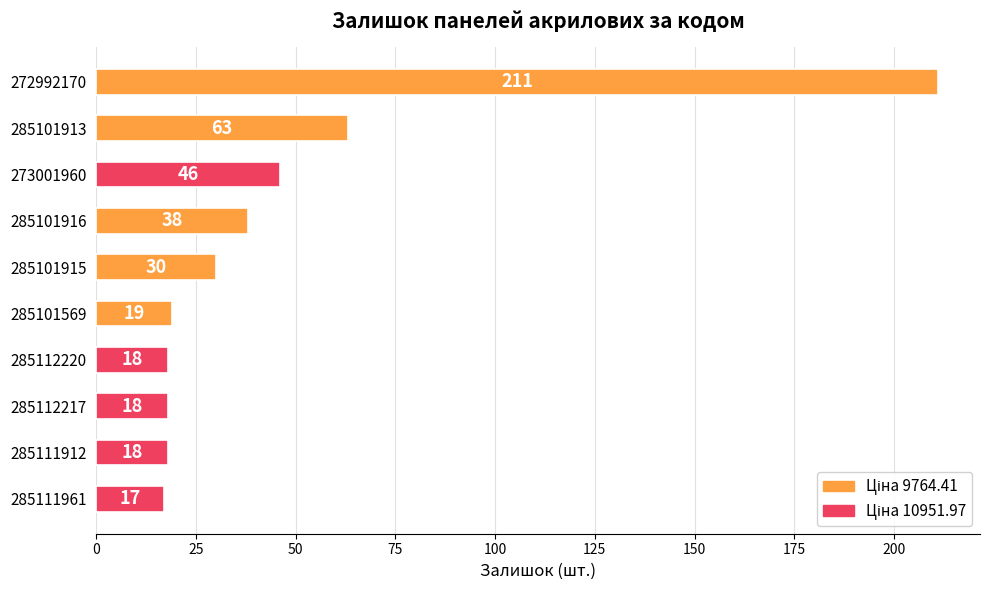

At which label is the value closest to 114?

285101913